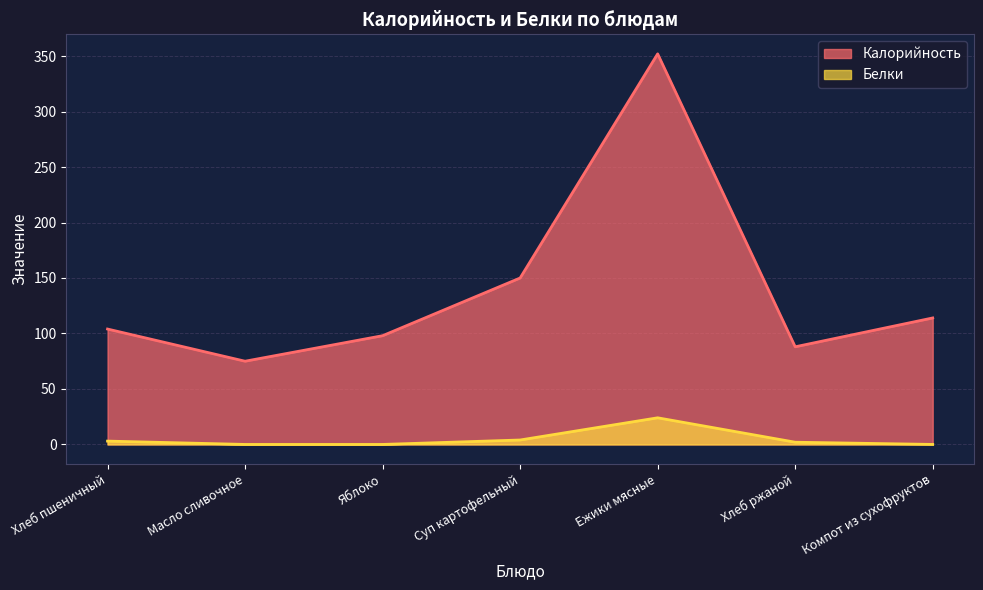

At which label is Белки closest to 12?

Суп картофельный